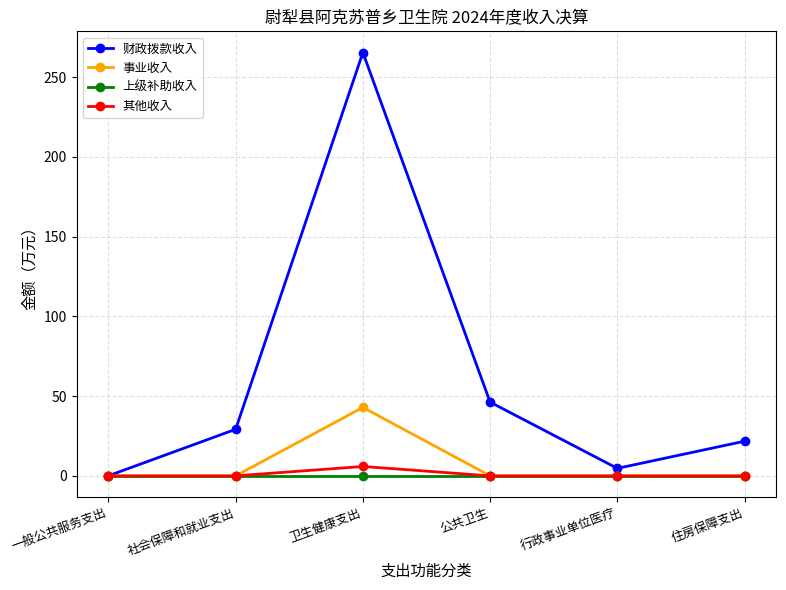

The 财政拨款收入 series shows 151.0 at 卫生健康支出. True or false?

False